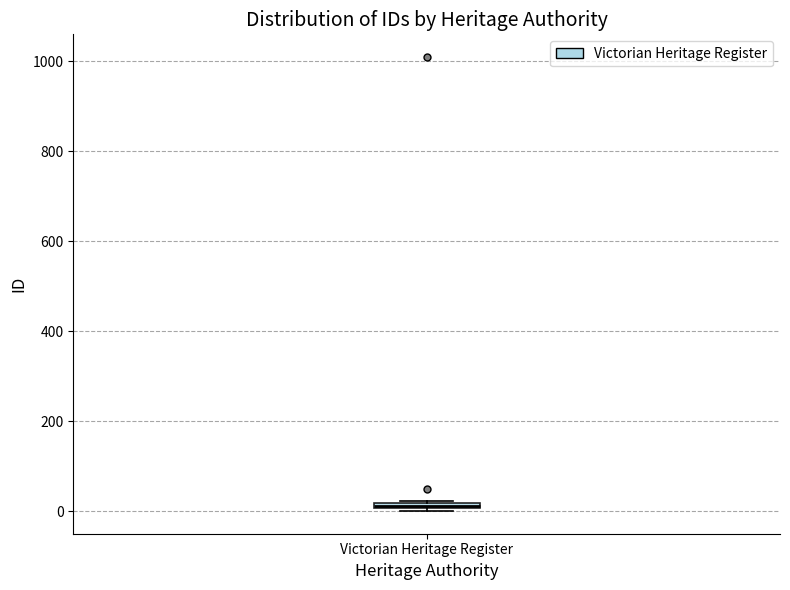

Where is the upper edge of the box for Victorian Heritage Register on the y-axis? The values are not printed on the chart, so give them approximately, as read against the axis.

20